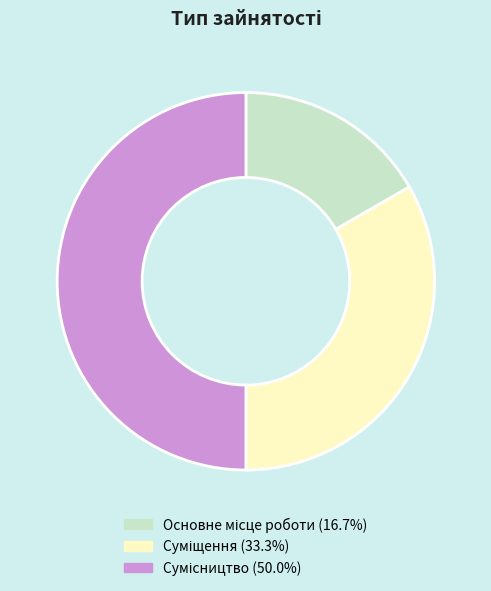

Does Сумісництво represent more than half of the total?

No